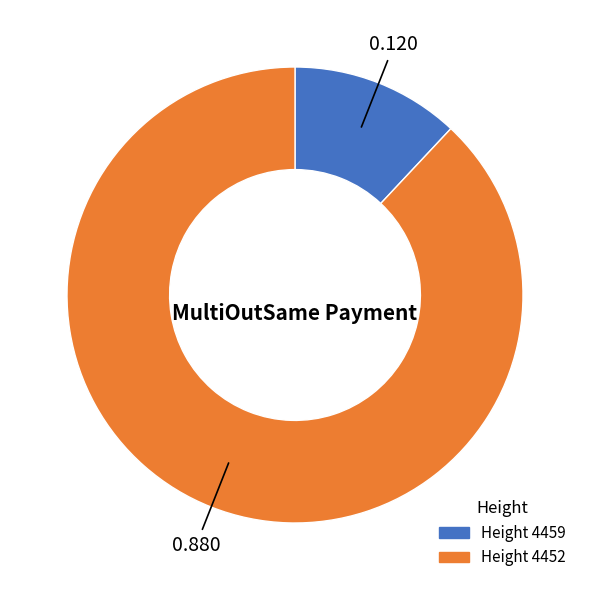

Is there any slice that represents more than half of the pie?

Yes